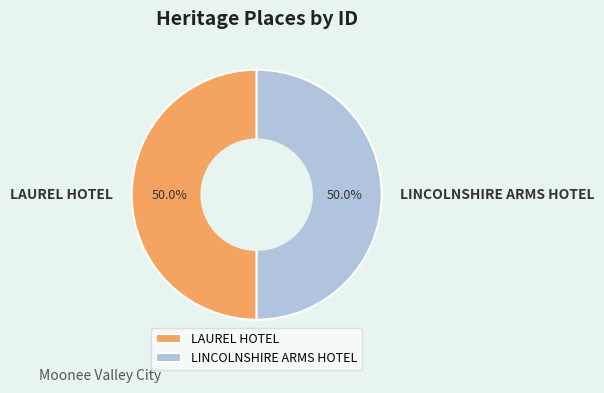

What portion of the pie excludes LINCOLNSHIRE ARMS HOTEL?

50.0%